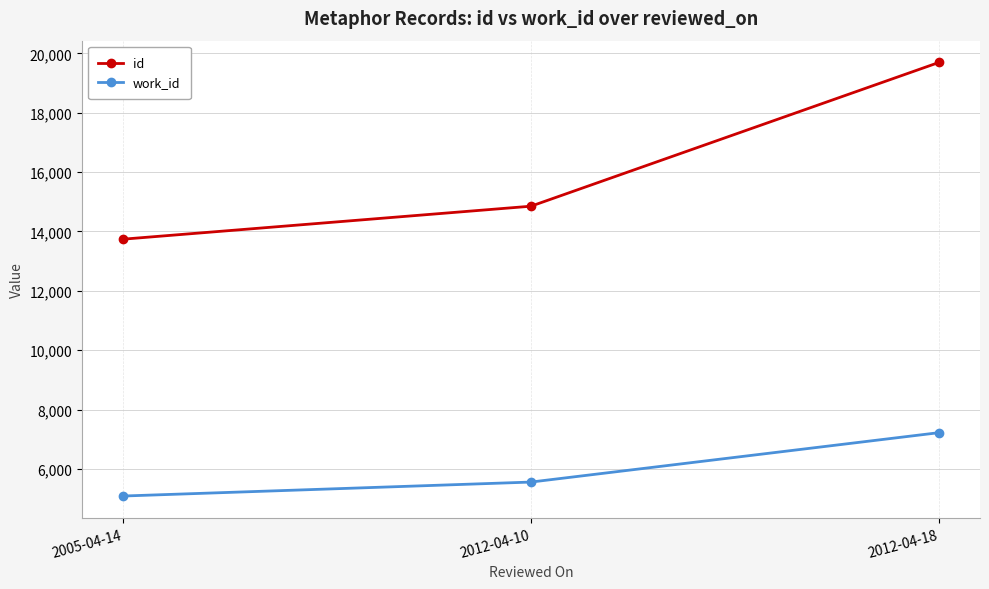

What are all the series names shown in the legend?

id, work_id